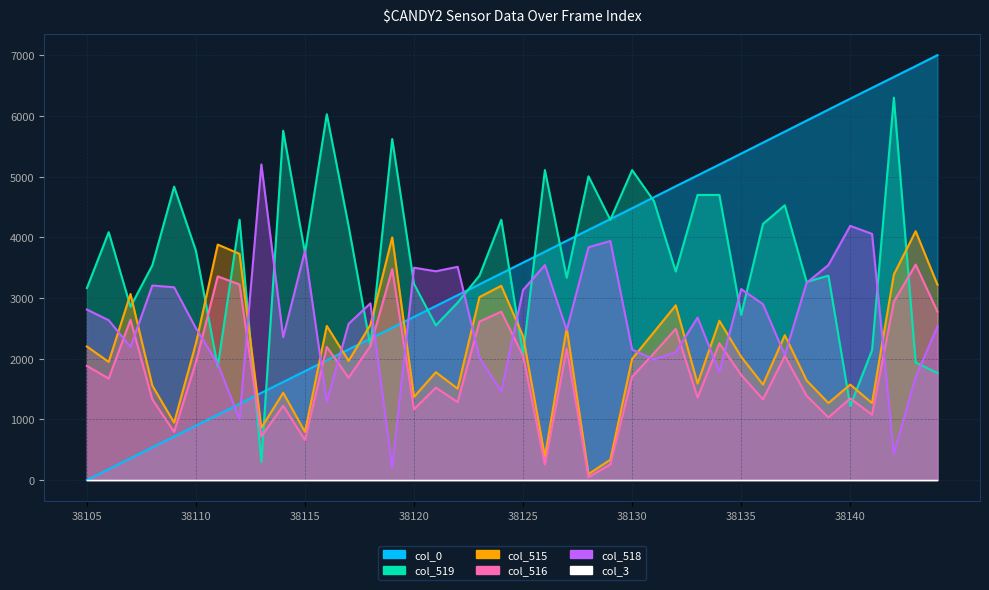

Is the value of col_515 at 38111 greater than the value of col_0 at 38122?

Yes